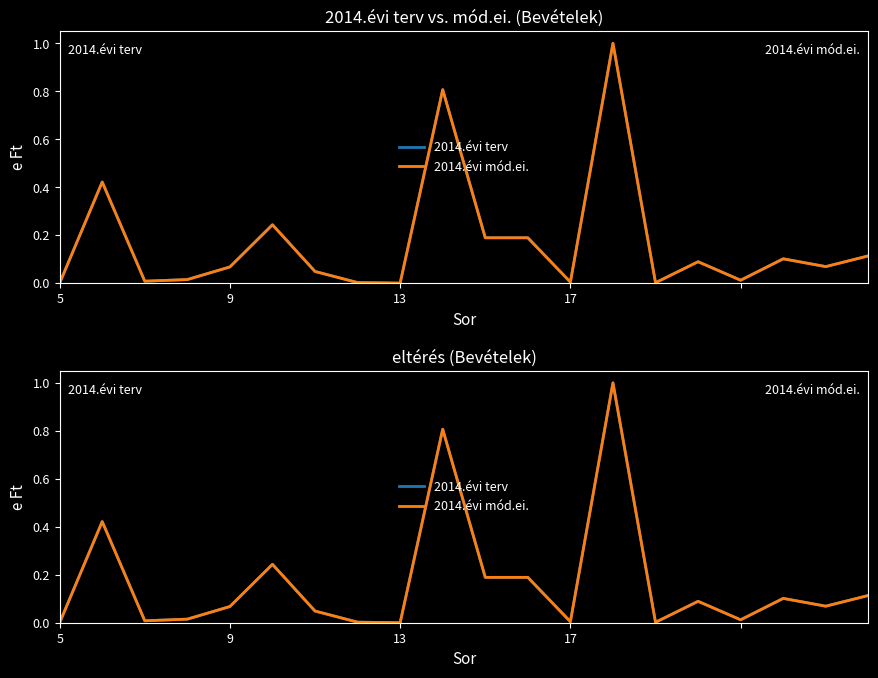

Reading left to right, list all the values displayed in this chart.

2014.évi terv: 0.0	0.4	0.0	0.0	0.1	0.2	0.0	0.0	0.0	0.8	0.2	0.2	0.0	1.0	0.0	0.1	0.0	0.1	0.1	0.1
2014.évi mód.ei.: 0.0	0.4	0.0	0.0	0.1	0.2	0.0	0.0	0.0	0.8	0.2	0.2	0.0	1.0	0.0	0.1	0.0	0.1	0.1	0.1